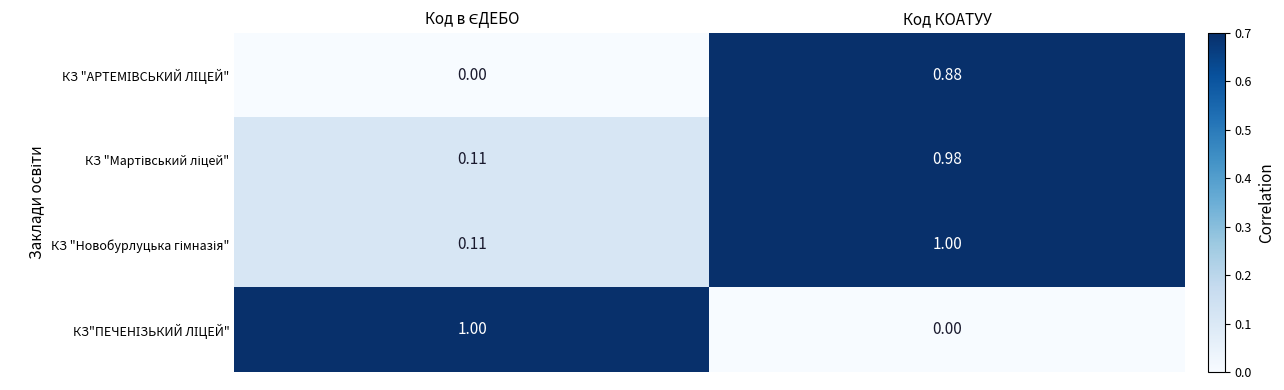

At which category is the sum across all series the highest?

Код КОАТУУ